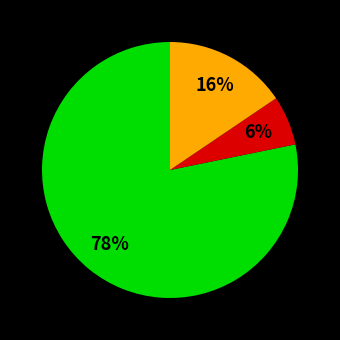

To the nearest percent, what is the difference between the largest and smallest slice percentages?

72%